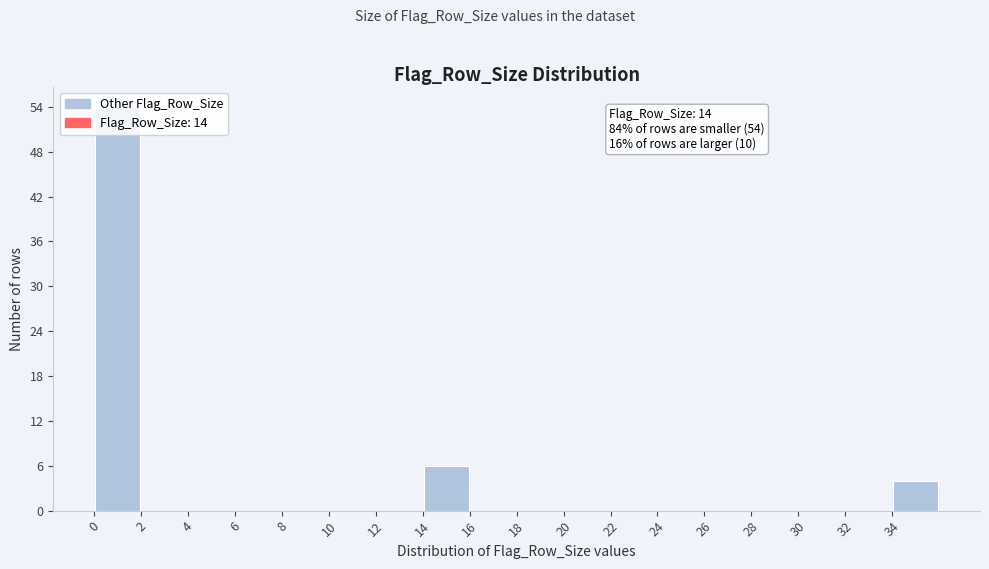

Over which range of the x-axis is the bar tallest?

0 to 2